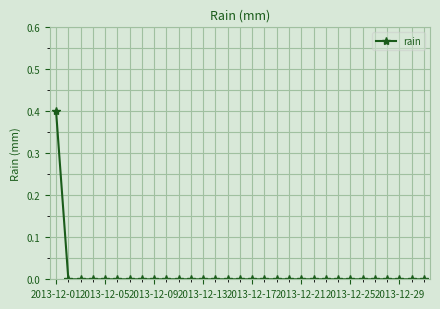

How many distinct data groups are displayed?

1